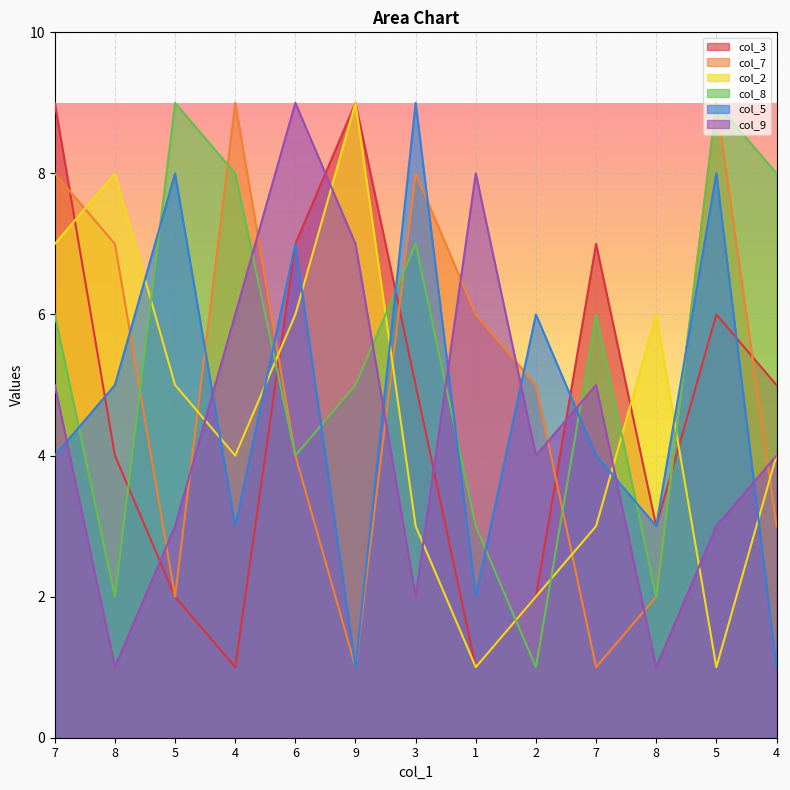

What is the sum of all col_7 values?

65